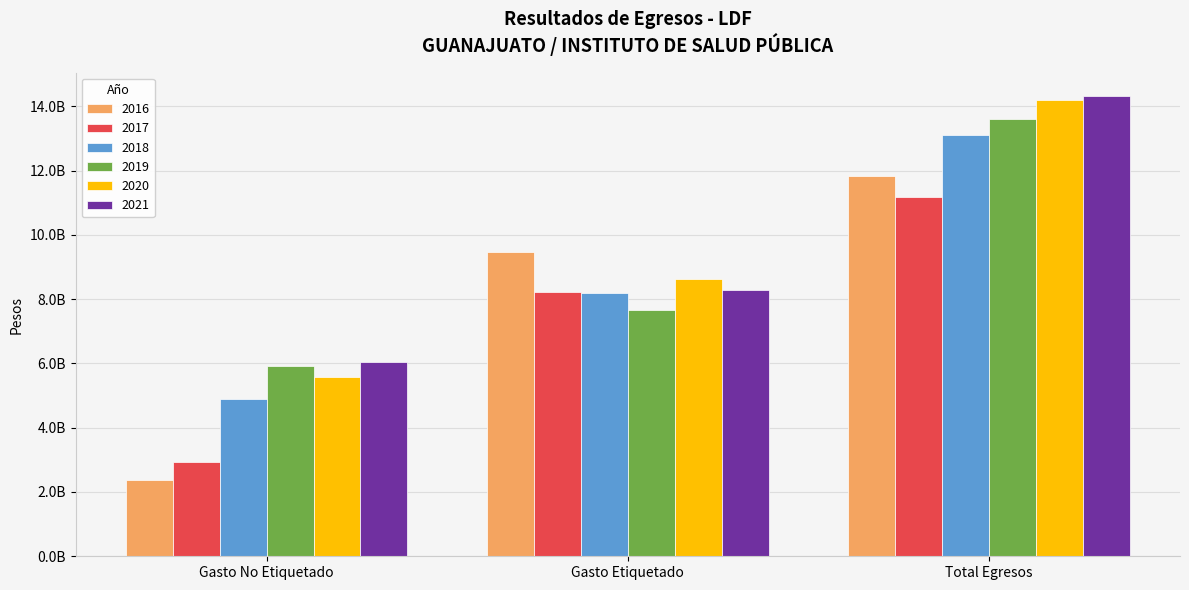

What is the sum of all 2020 values?

28404300317.0